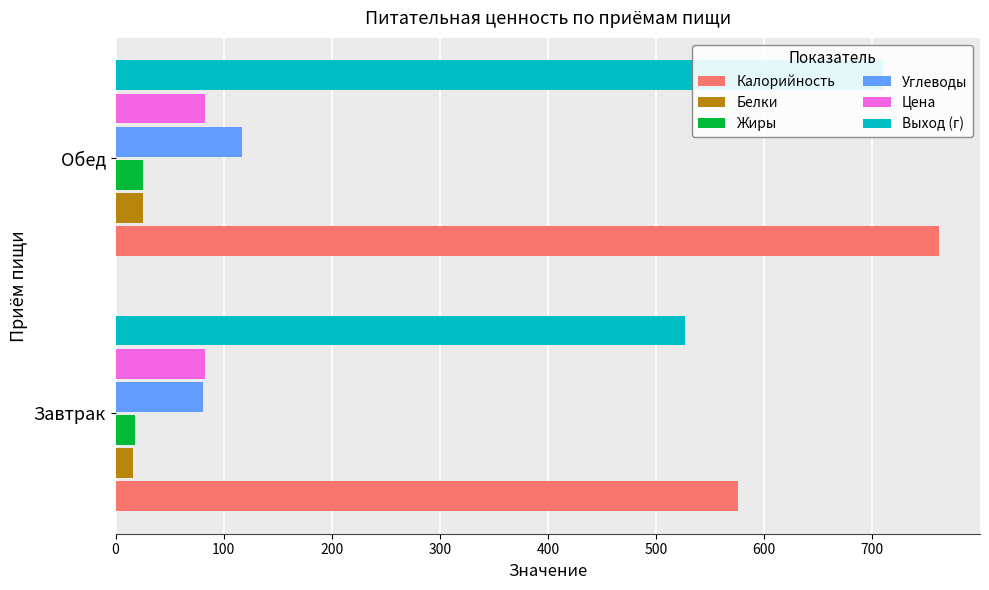

Which series has the widest spread of values?

Калорийность